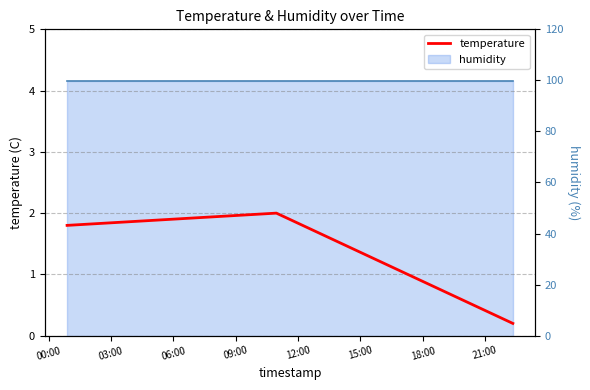

Does the chart have visible grid lines?

Yes